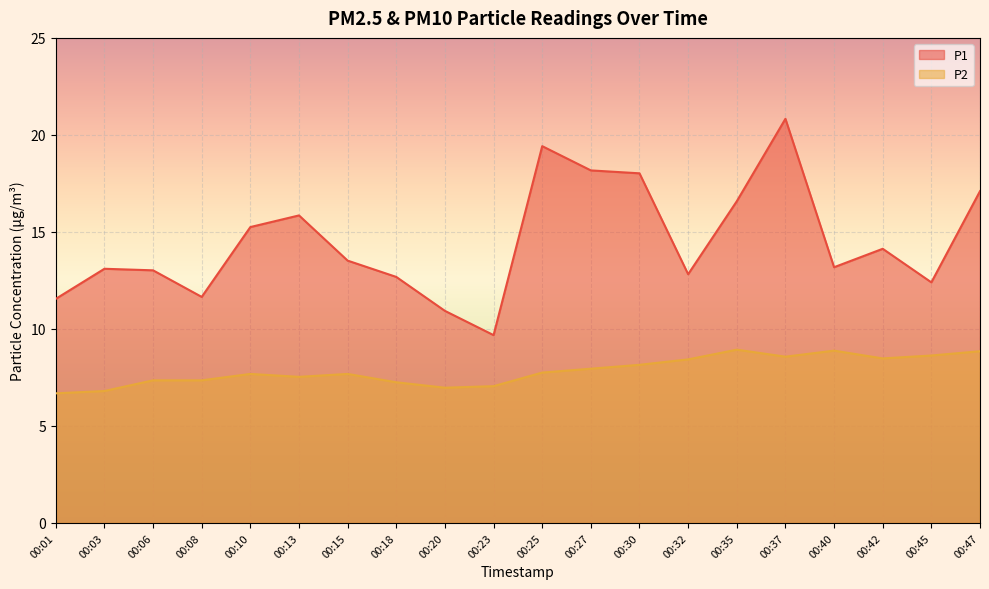

Reading left to right, extract all data points from this chart.

P1: 11.6	13.1	13.0	11.7	15.2	15.8	13.5	12.7	10.9	9.7	19.4	18.2	18.0	12.8	16.6	20.8	13.2	14.1	12.4	17.1
P2: 6.7	6.8	7.3	7.3	7.7	7.5	7.7	7.2	7.0	7.0	7.8	8.0	8.2	8.4	8.9	8.6	8.9	8.5	8.6	8.8